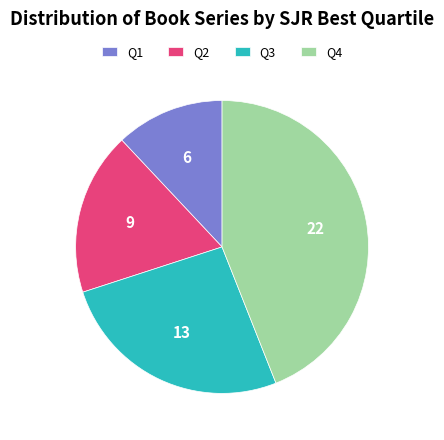

Is there a majority slice in this chart?

No